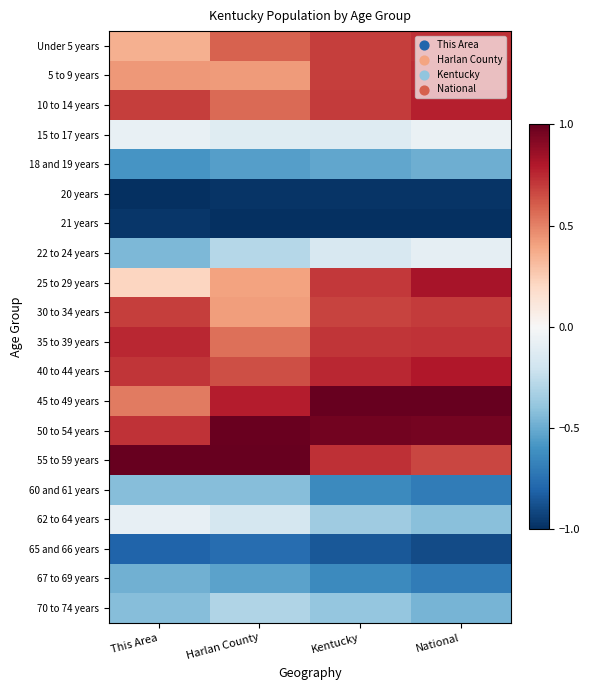

Which series has the largest total across all categories?

50 to 54 years